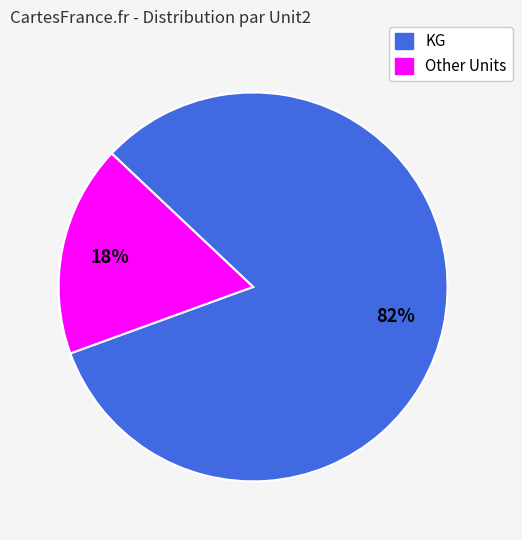

To the nearest percent, what is the average slice percentage?

50%